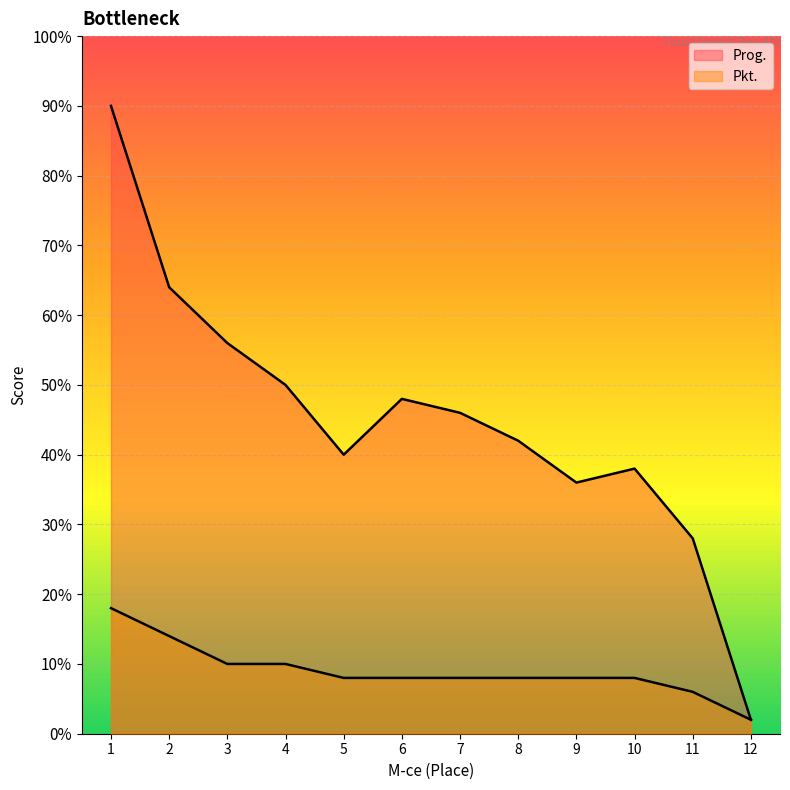

Does the chart display data point markers on the line(s)?

No